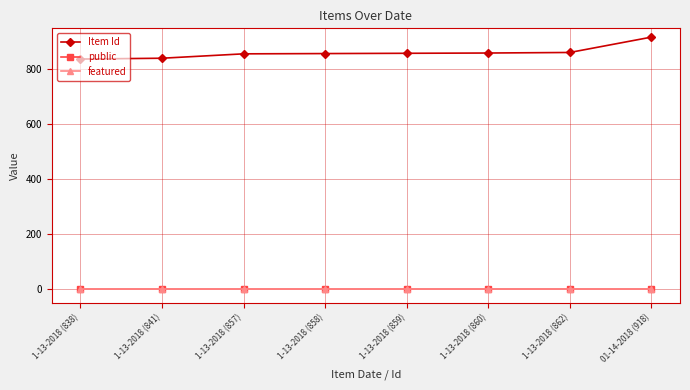

Is it true that public equals 1 at 1-13-2018 (841)?

True